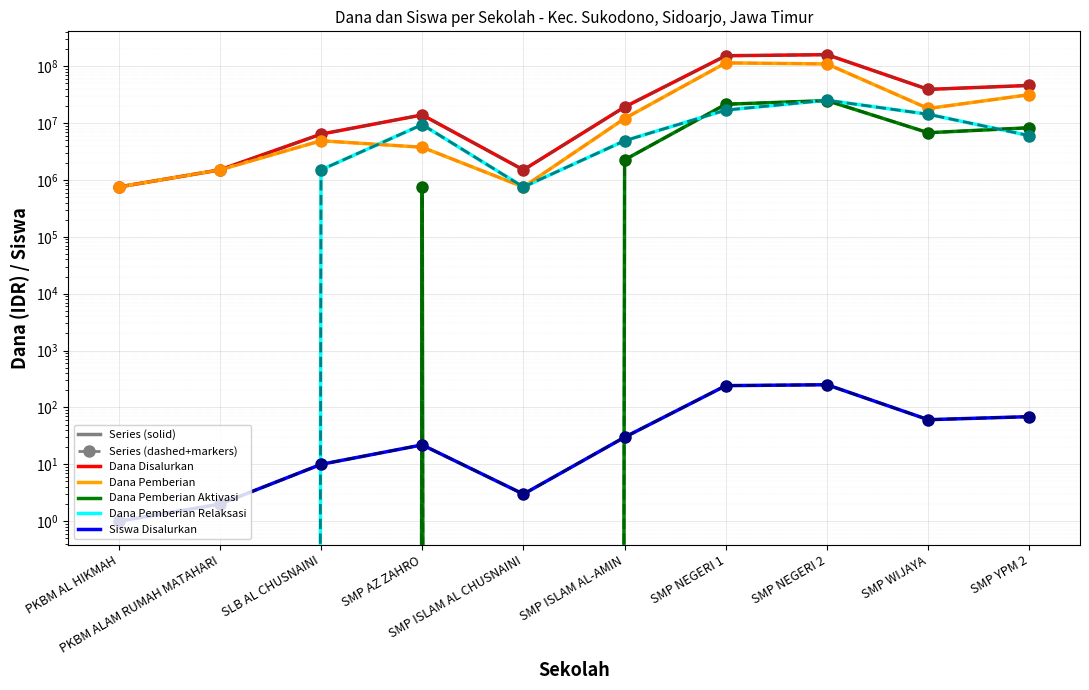

At which label does Dana Pemberian reach its peak?

SMP NEGERI 1